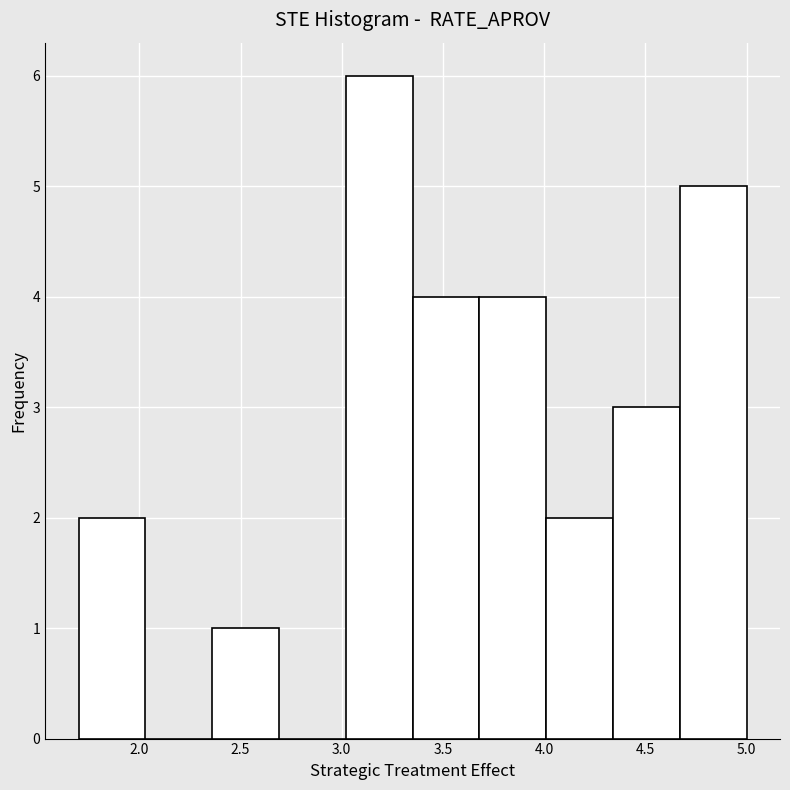

What is the height of the bar covering 4.67 to 5.00 on the x-axis? Neither the bar edges nor the heights are printed on the chart, so give them approximately, as read against the axes.

5